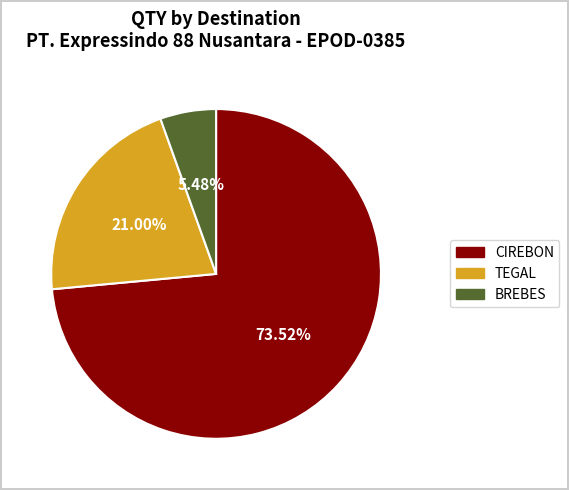

To the nearest percent, what is the average slice percentage?

33%